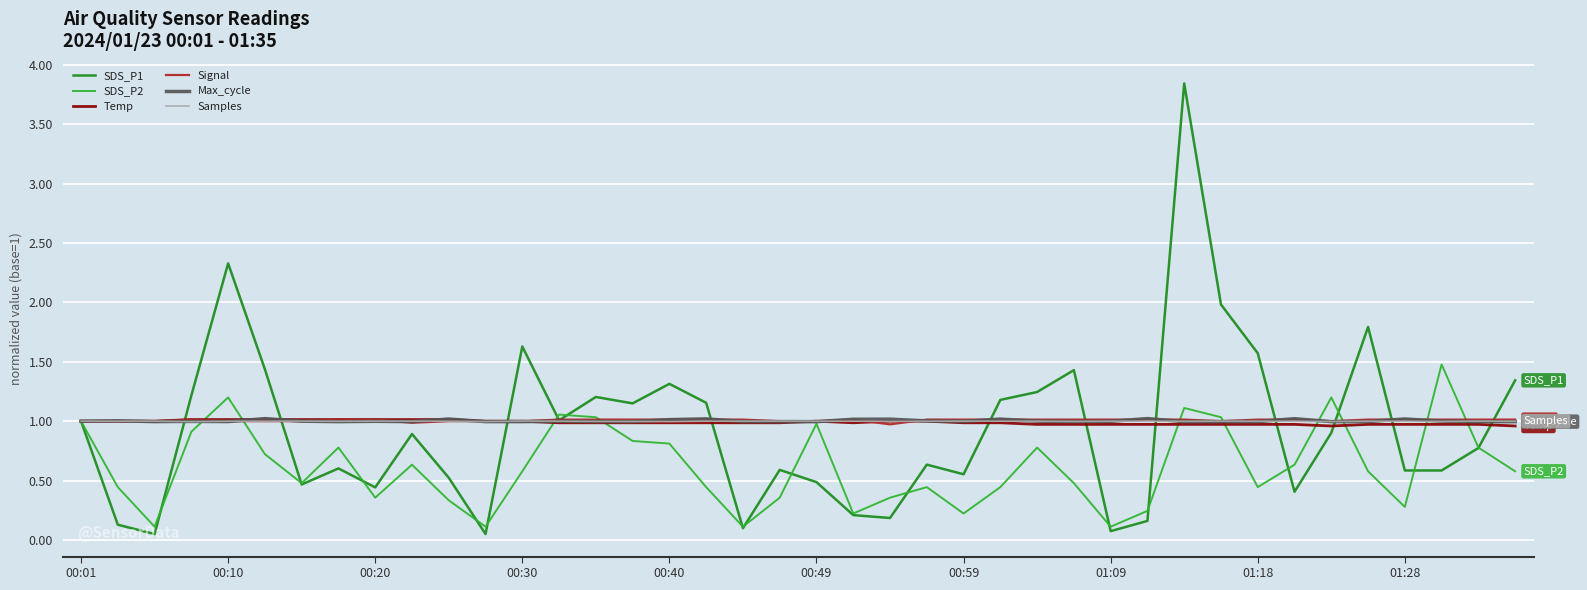

What is the maximum value for SDS_P2?

1.5